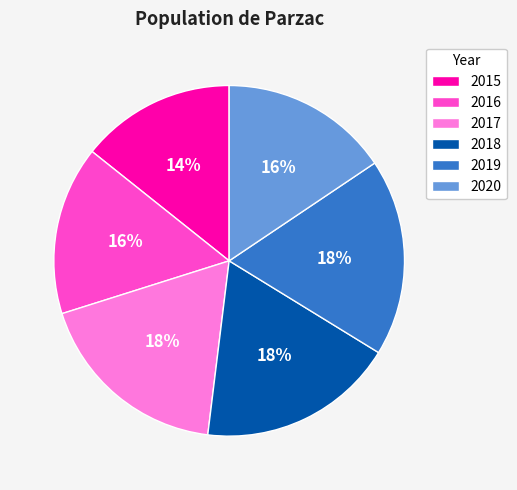

To the nearest percent, what percentage of the pie is 2019?

18%